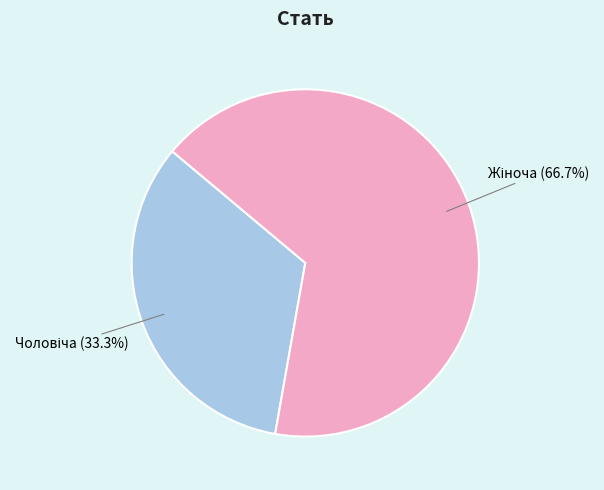

Is there a majority slice in this chart?

Yes